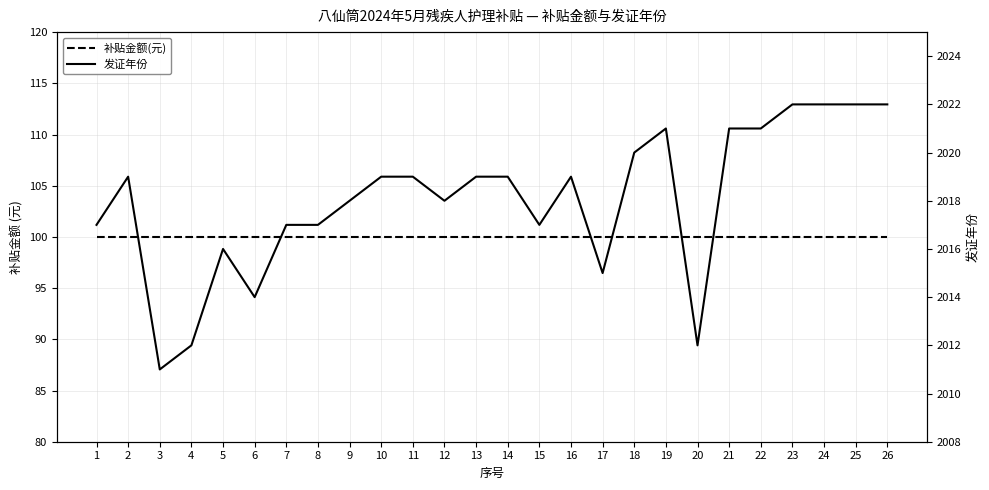

Is it true that 发证年份 equals 2020 at 18?

True